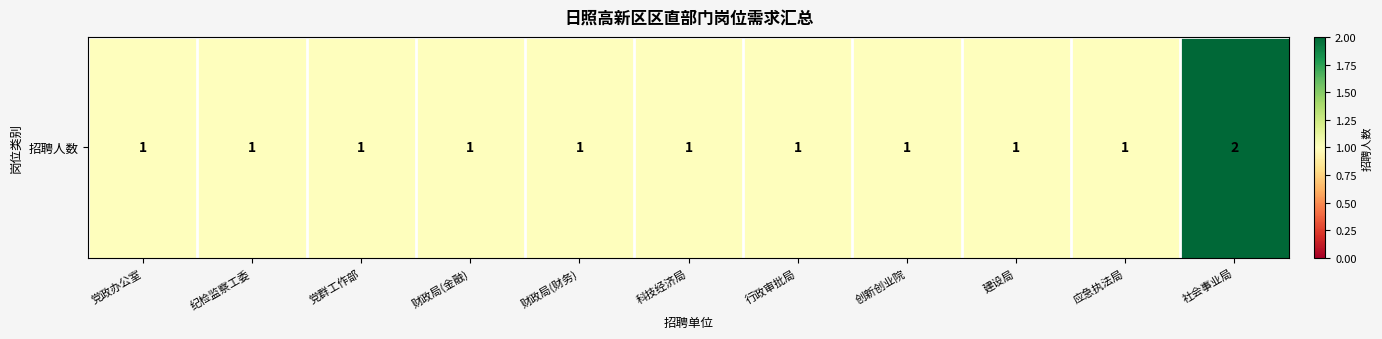

Rank the categories by value from lowest to highest.

党政办公室, 纪检监察工委, 党群工作部, 财政局(金融), 财政局(财务), 科技经济局, 行政审批局, 创新创业院, 建设局, 应急执法局, 社会事业局